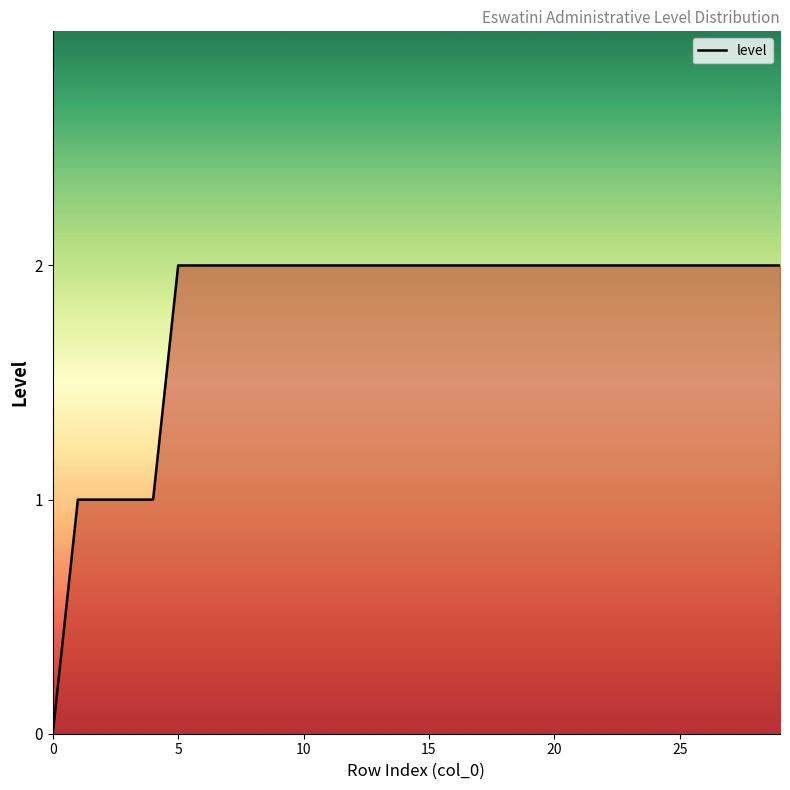

What is the average value?

2